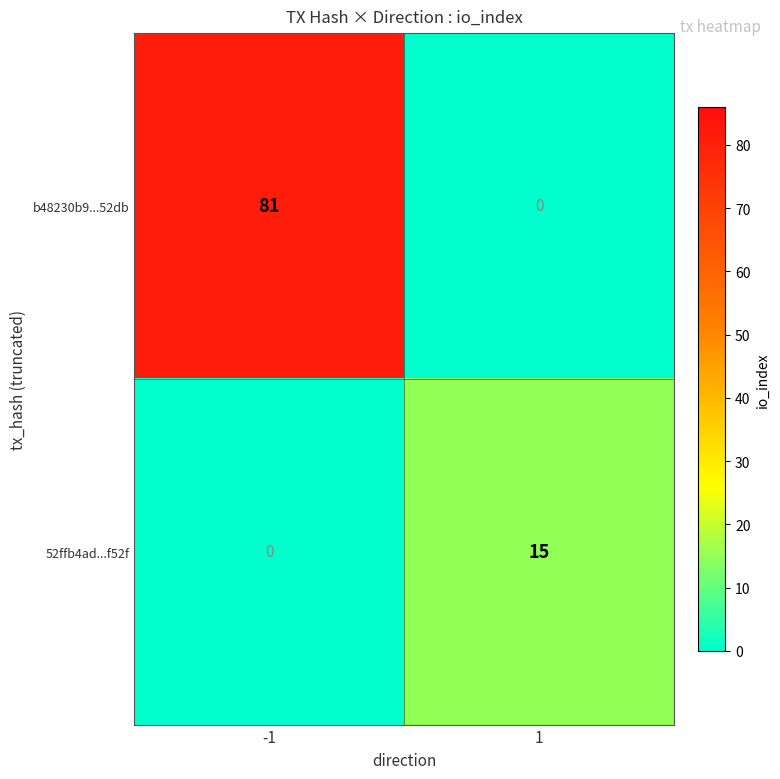

Reading right to left, what are all the values shown in this chart?

b48230b9...52db: 1=0	-1=81
52ffb4ad...f52f: 1=15	-1=0